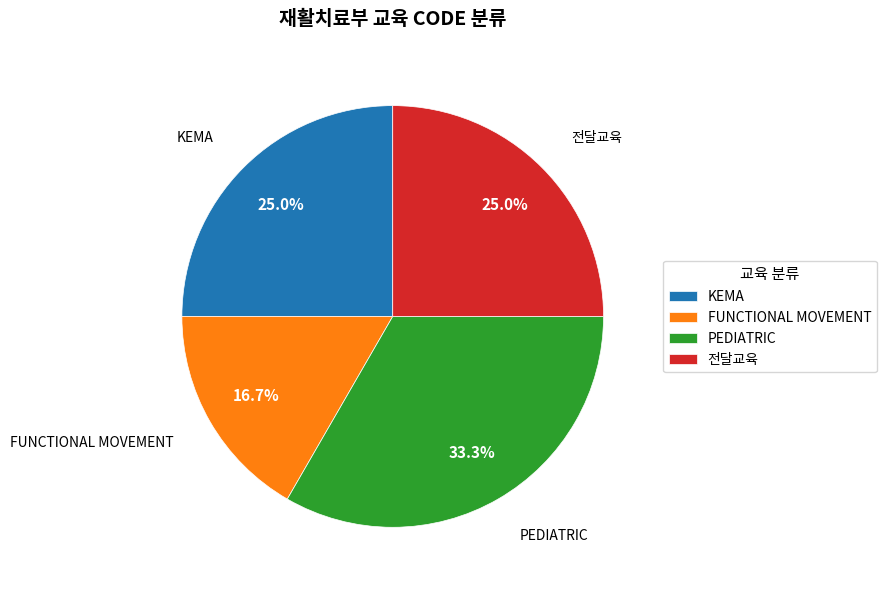

To the nearest percent, what percentage of the pie is KEMA?

25%